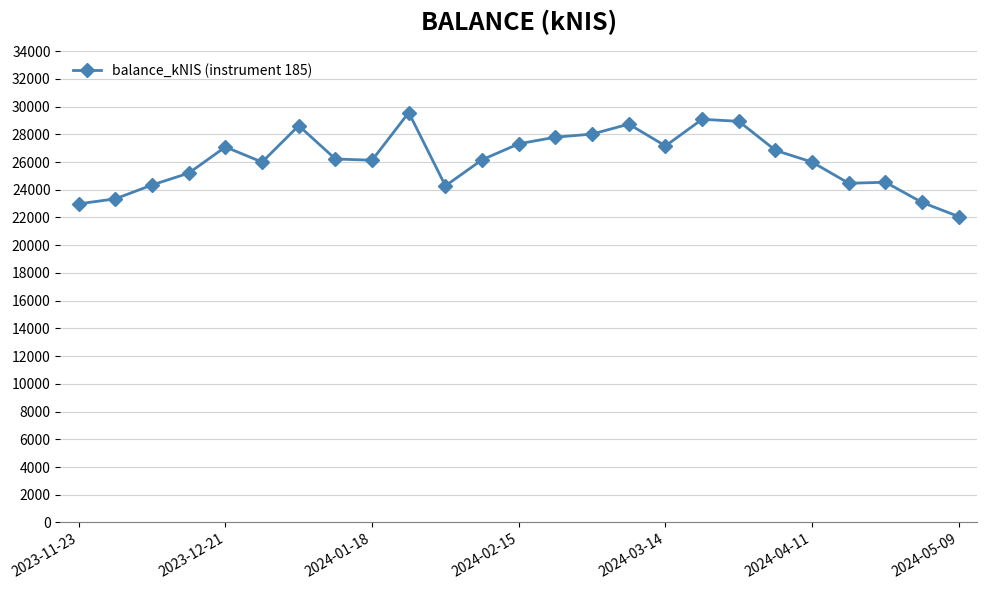

What is the value of the 22nd point from the left?

24469.0